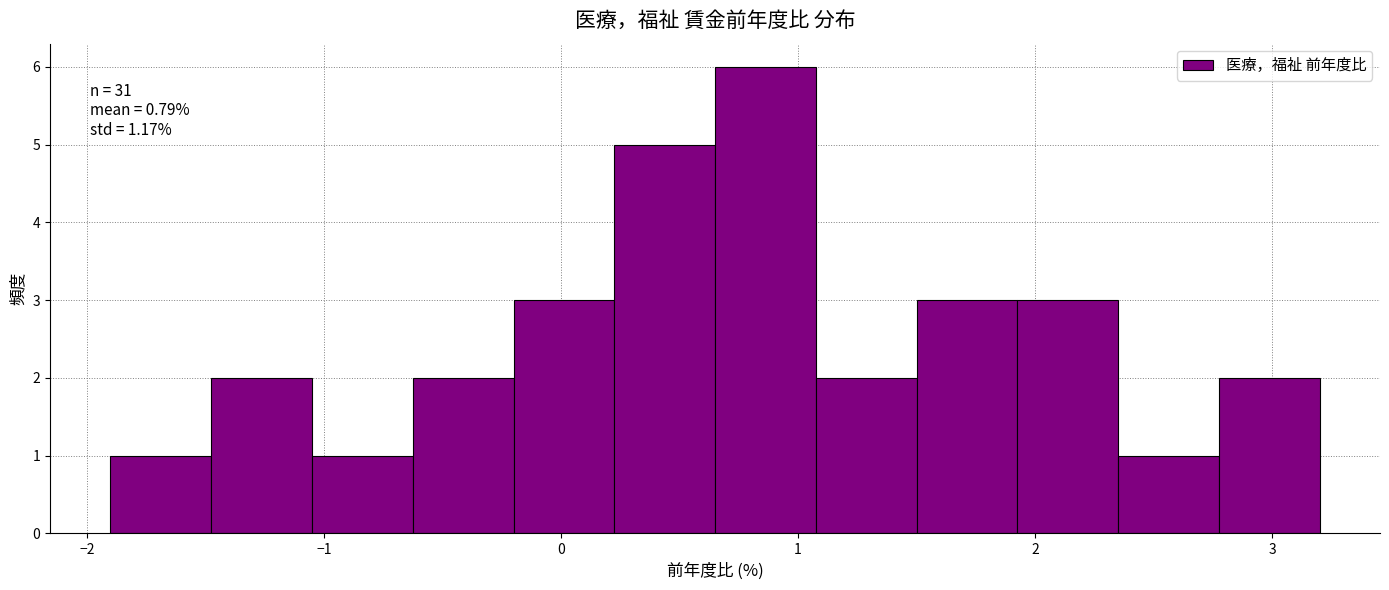

Which range on the x-axis has the tallest bar?

0.7 to 1.1